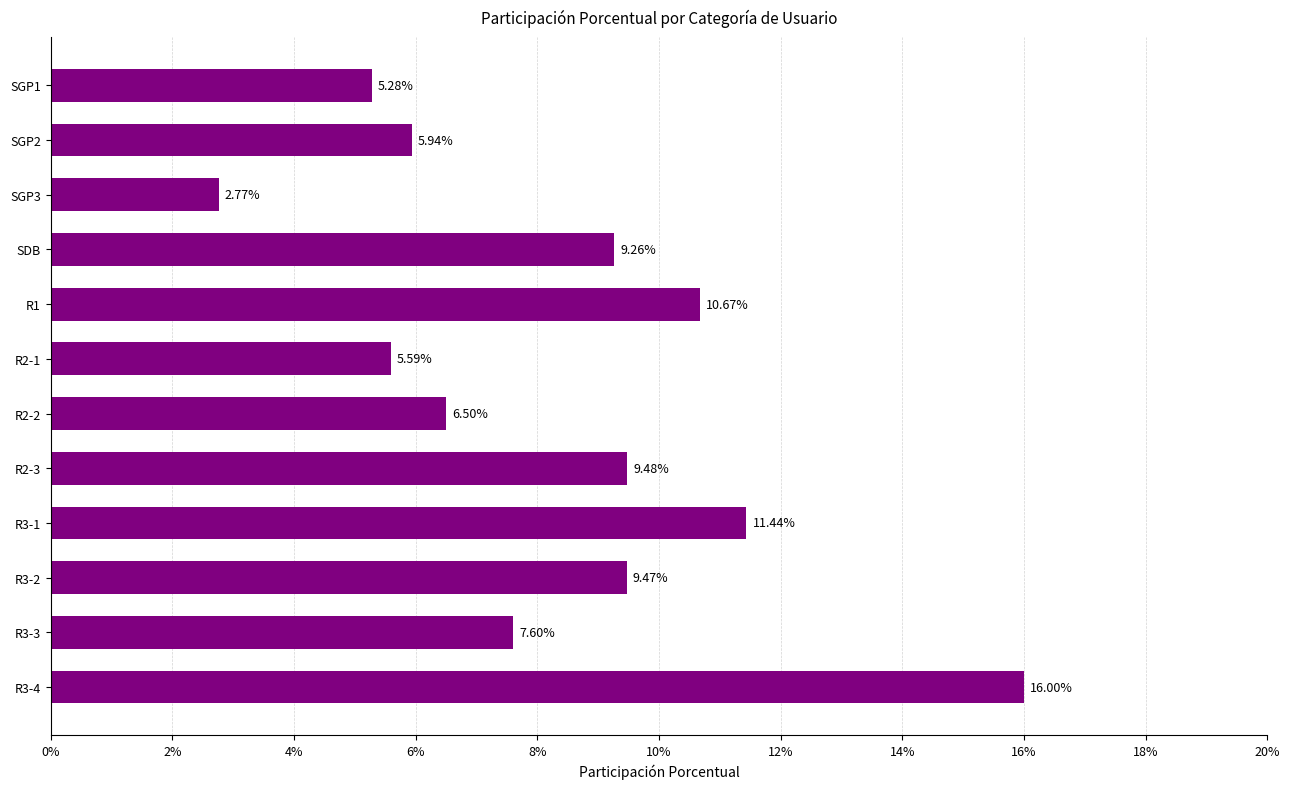

Does the chart contain any negative values?

No